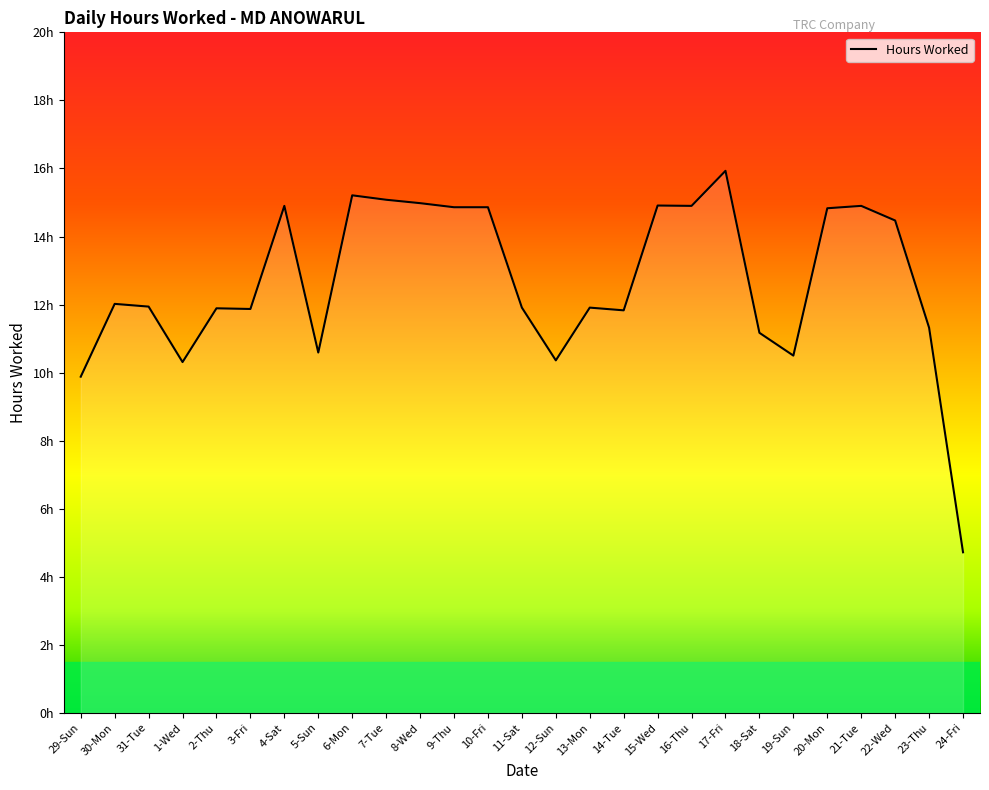

What is the ratio of the value at 14-Tue to the value at 22-Wed?

0.8